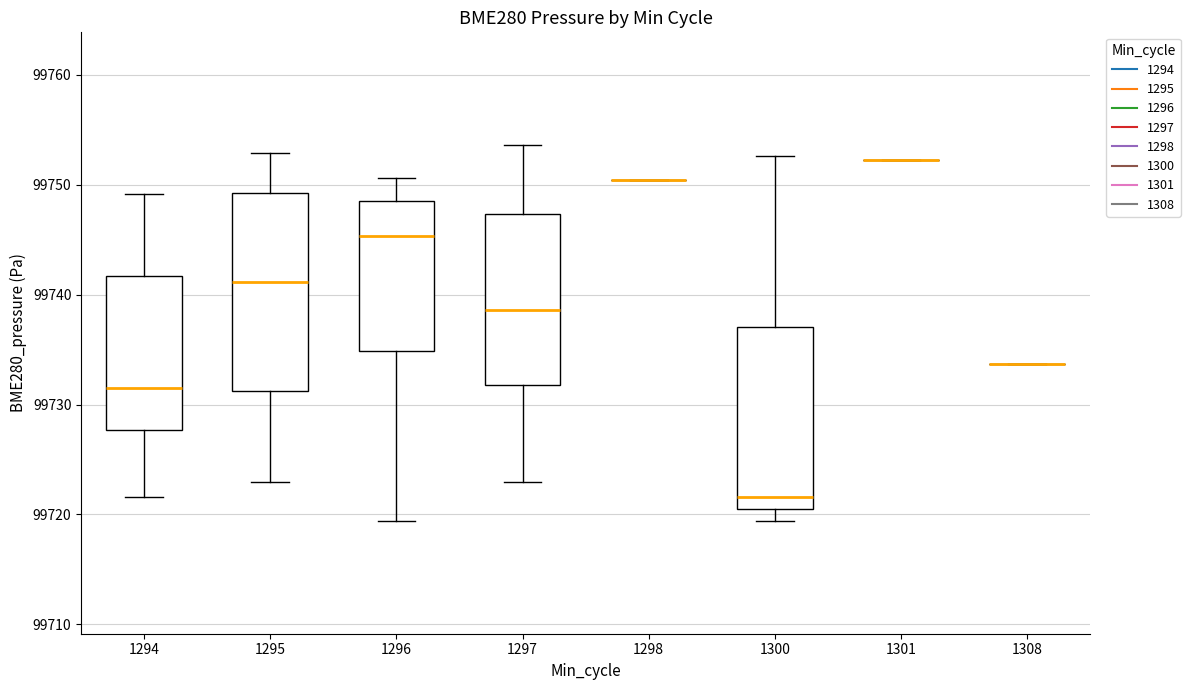

Reading left to right, transcribe this box plot: for each box, give where its median line is, the range the box spans, and where its two whiskers end, as read against the y-axis. The values are not printed on the chart, so give them approximately, as read against the axis.

1294: median 99731, box 99728 to 99742, whiskers 99722 to 99749
1295: median 99741, box 99731 to 99749, whiskers 99723 to 99753
1296: median 99745, box 99735 to 99749, whiskers 99719 to 99751
1297: median 99739, box 99732 to 99747, whiskers 99723 to 99754
1298: box collapsed to a line at 99750, whiskers 99750 to 99750
1300: median 99722, box 99720 to 99737, whiskers 99719 to 99753
1301: box collapsed to a line at 99752, whiskers 99752 to 99752
1308: box collapsed to a line at 99734, whiskers 99734 to 99734